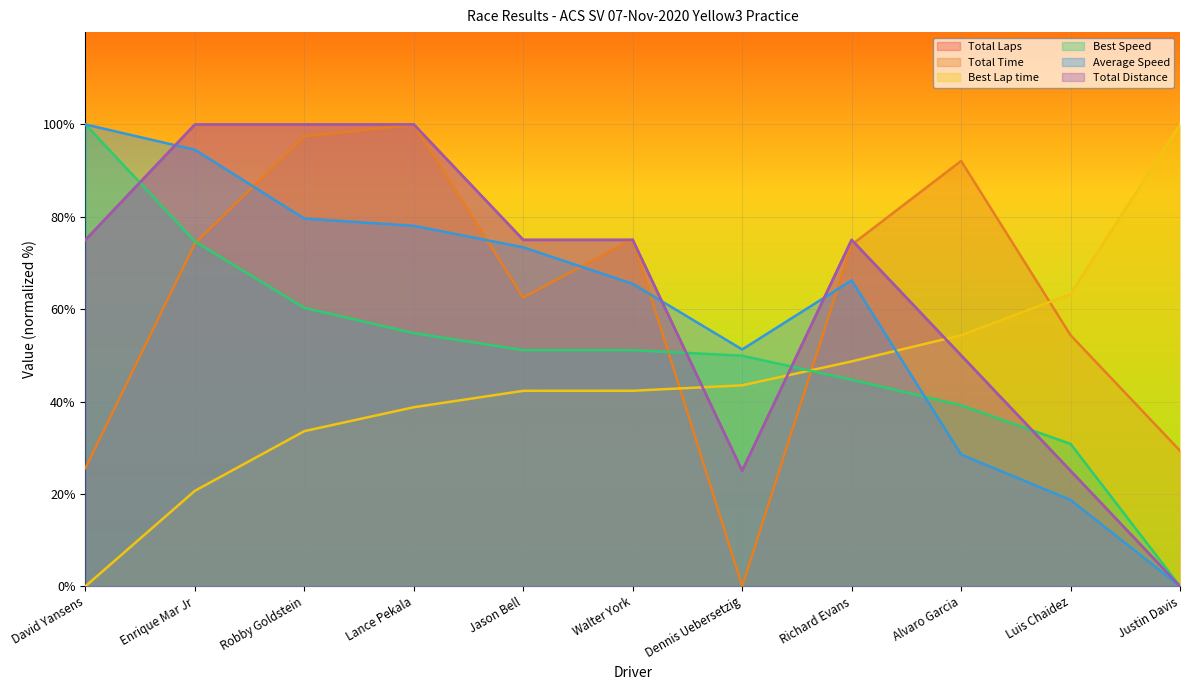

Between Lance Pekala and Richard Evans, which series saw the biggest shift?

Total Time